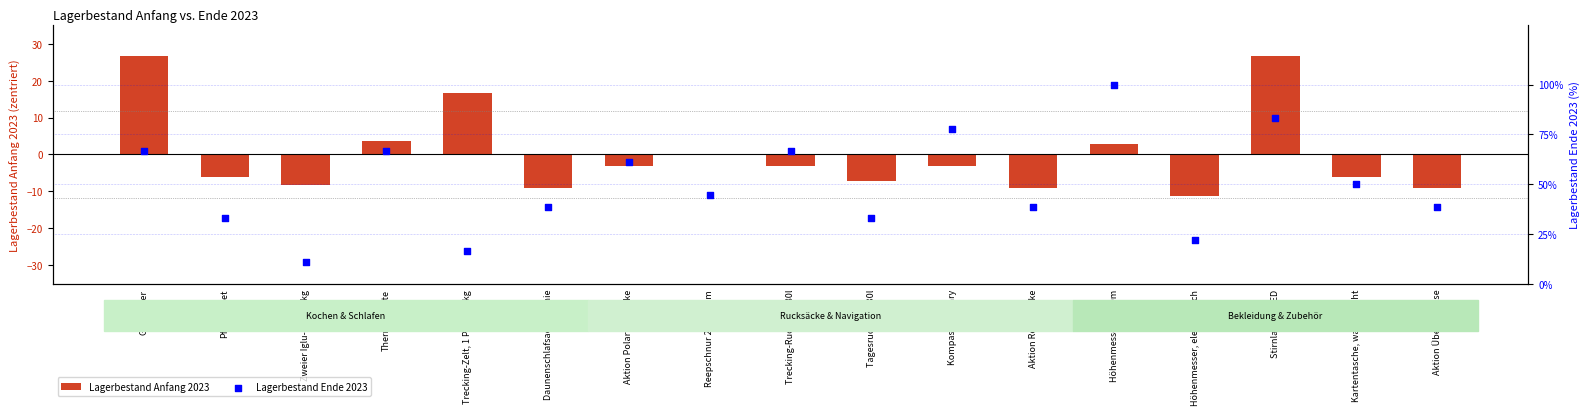

At which category is the sum across all series the highest?

Stirnlampe, LED